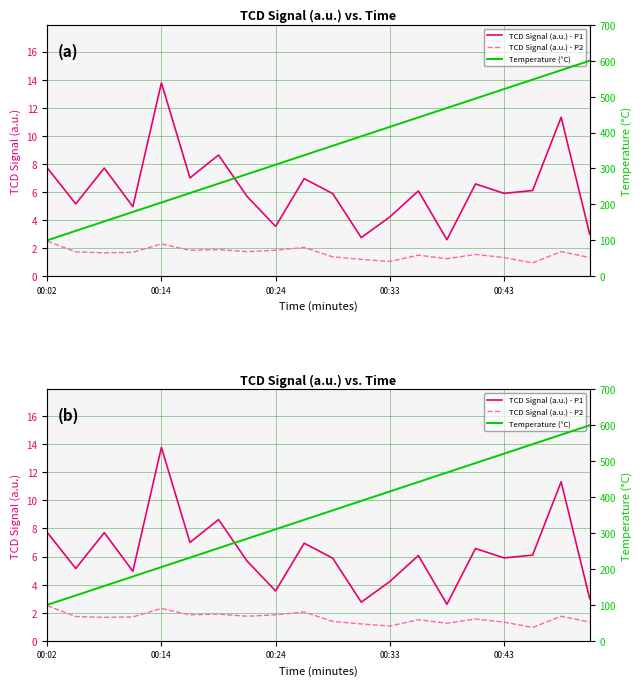

What are all the series names shown in the legend?

TCD Signal (a.u.) - P1, TCD Signal (a.u.) - P2, Temperature (°C)